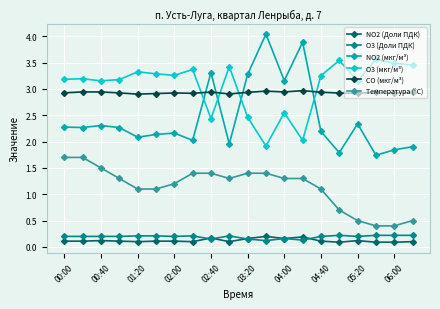

Which series has the largest range (max minus min)?

NO2 (мкг/м³)